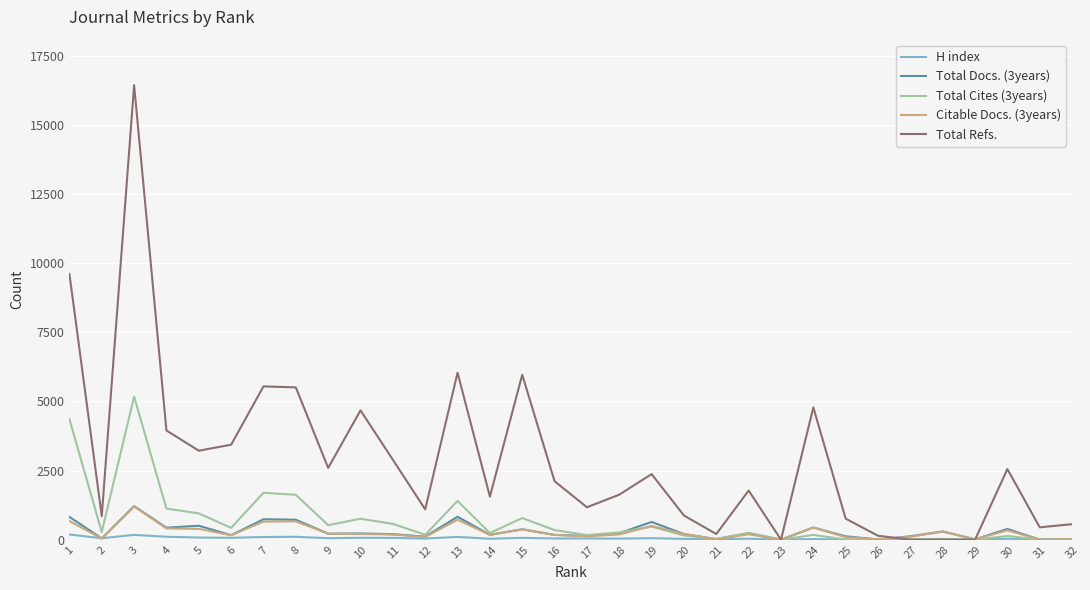

What is the difference between the H index values at 16 and 7?

53